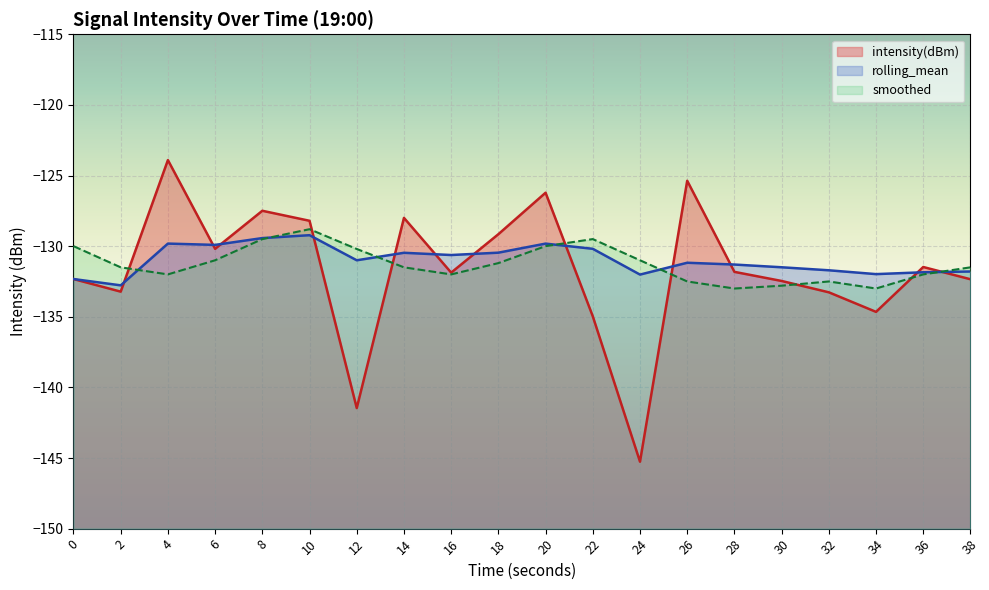

Where is the first local maximum for rolling_mean?

4